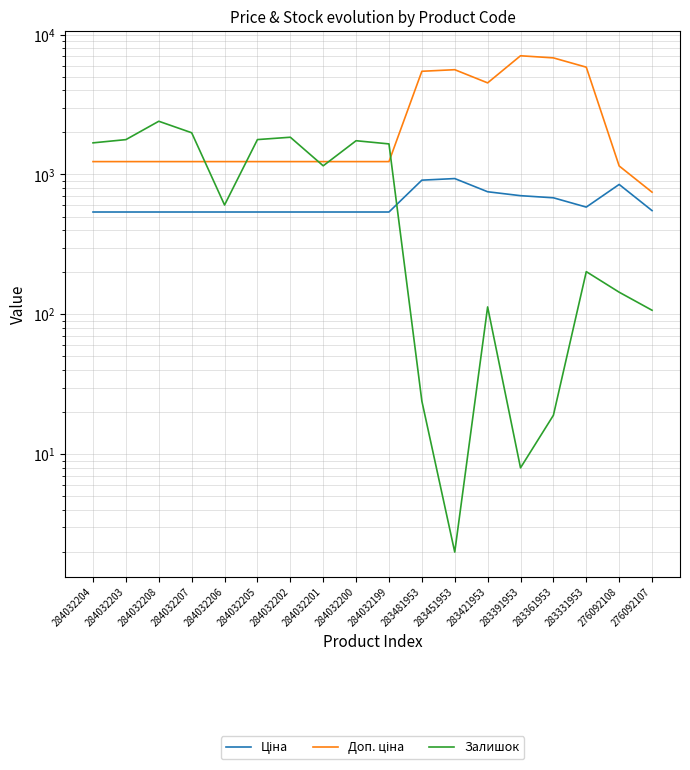

What is the lowest value of the Доп. ціна series?

747.0